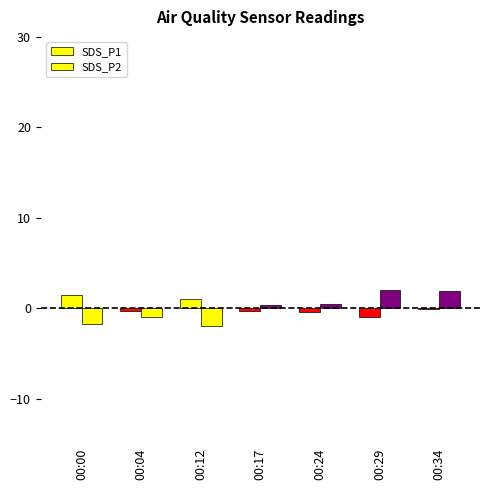

Which has a higher value, 00:12 or 00:29?

00:12